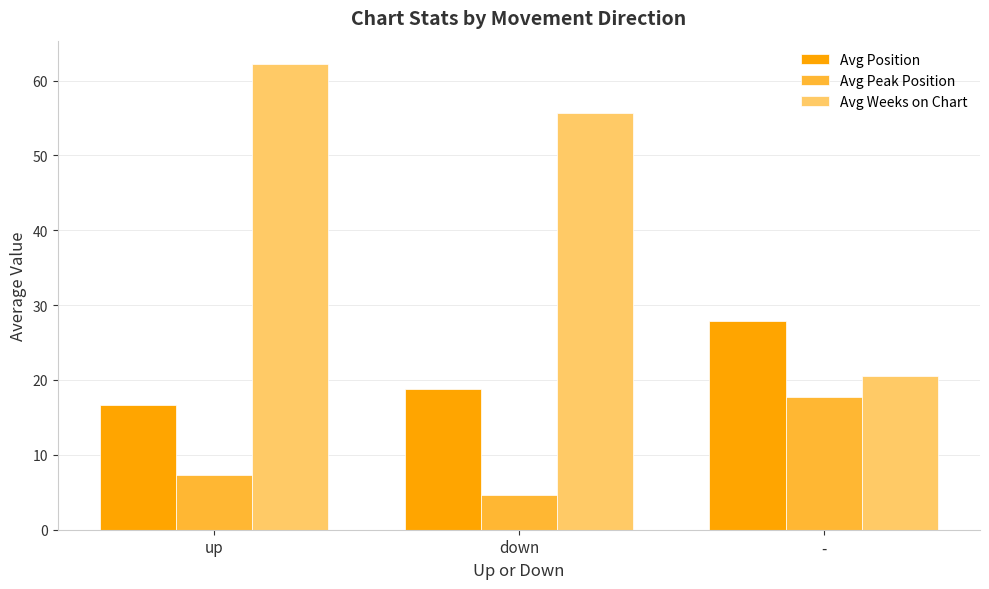

Which series has the widest spread of values?

Avg Weeks on Chart